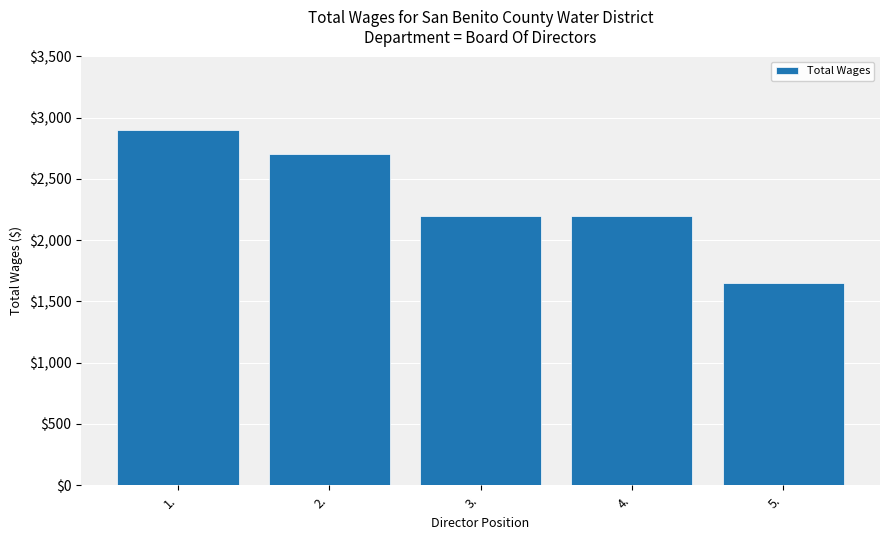

What is the maximum value shown in the chart?

2900